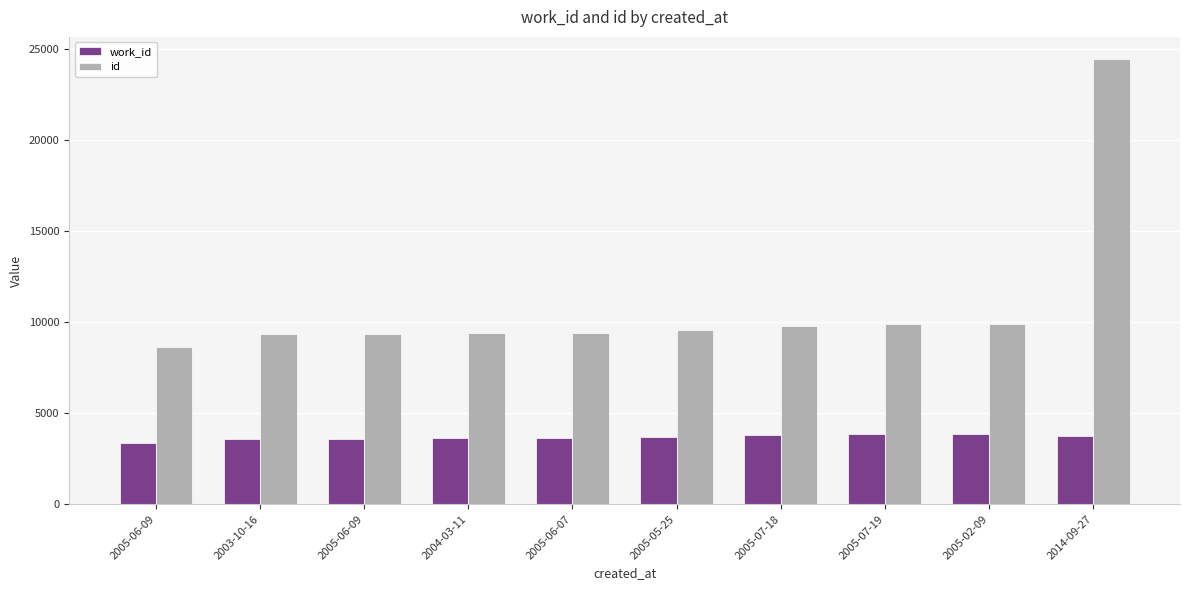

True or false: work_id has a value of 5190 at 2003-10-16.

False